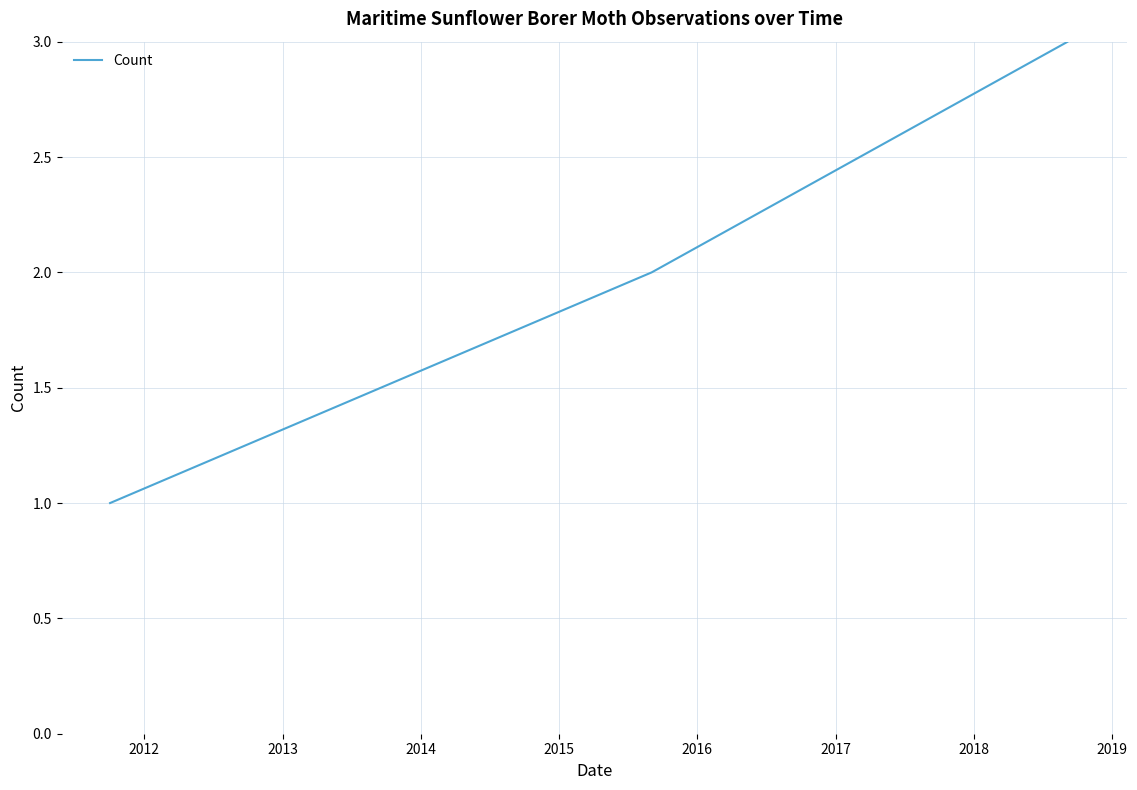

How many series are shown in this chart?

1